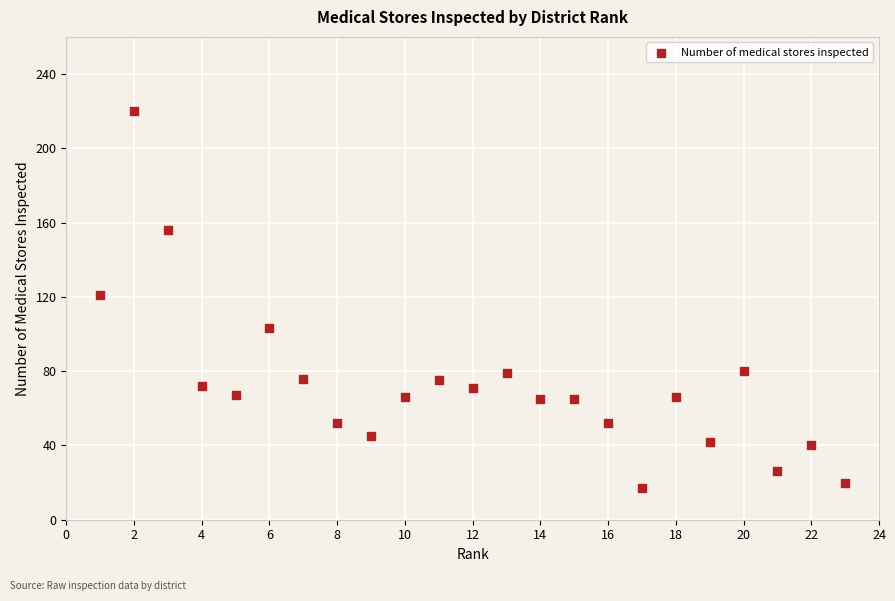

What Y value in the scatter plot is closest to 118?

121